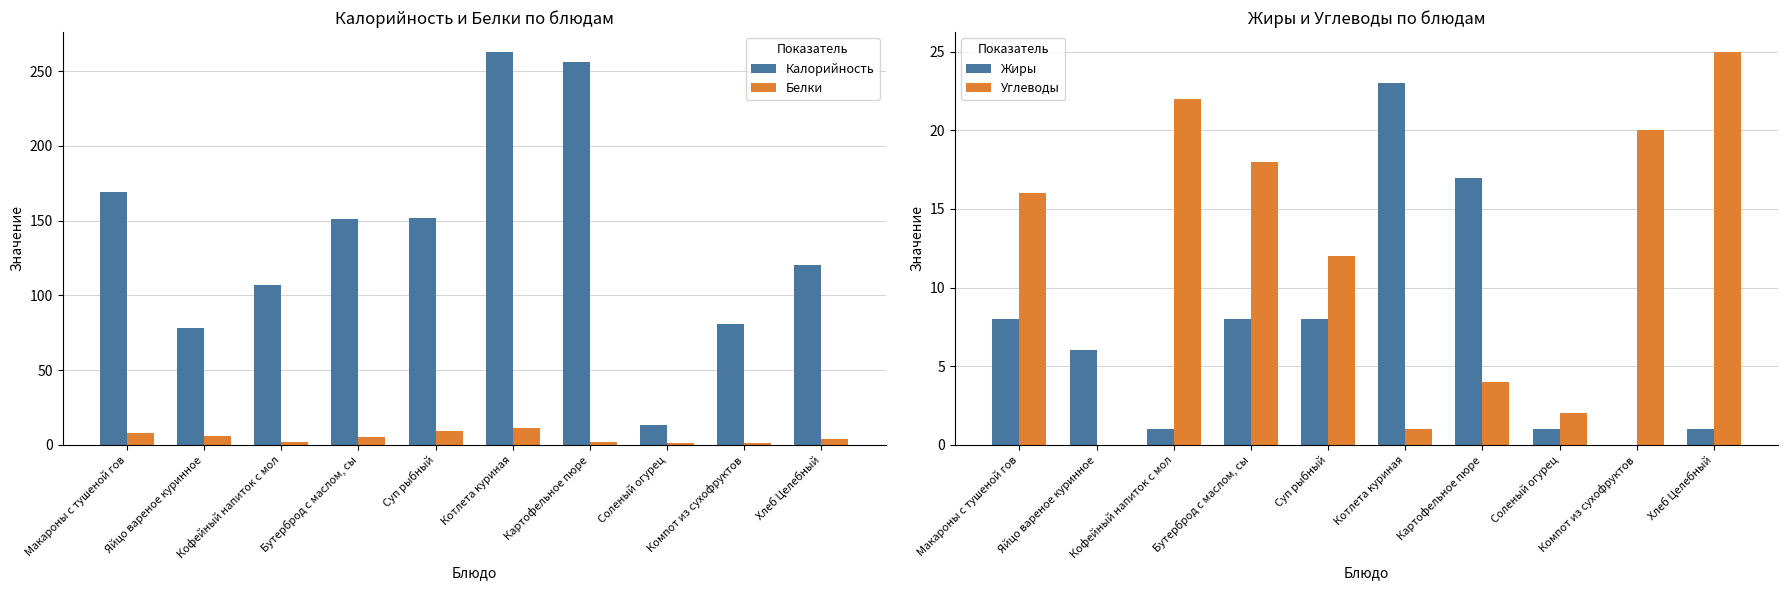

How many positive values does the Жиры series have?

9